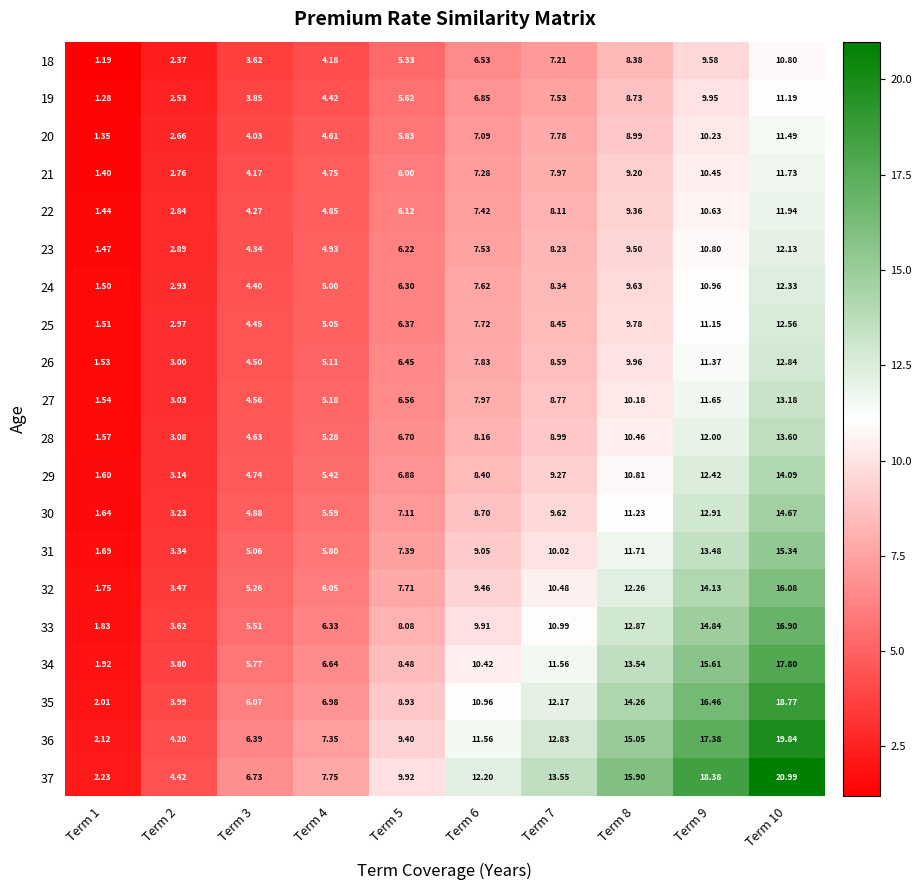

Is the value of 24 at Term 1 greater than the value of 32 at Term 10?

No